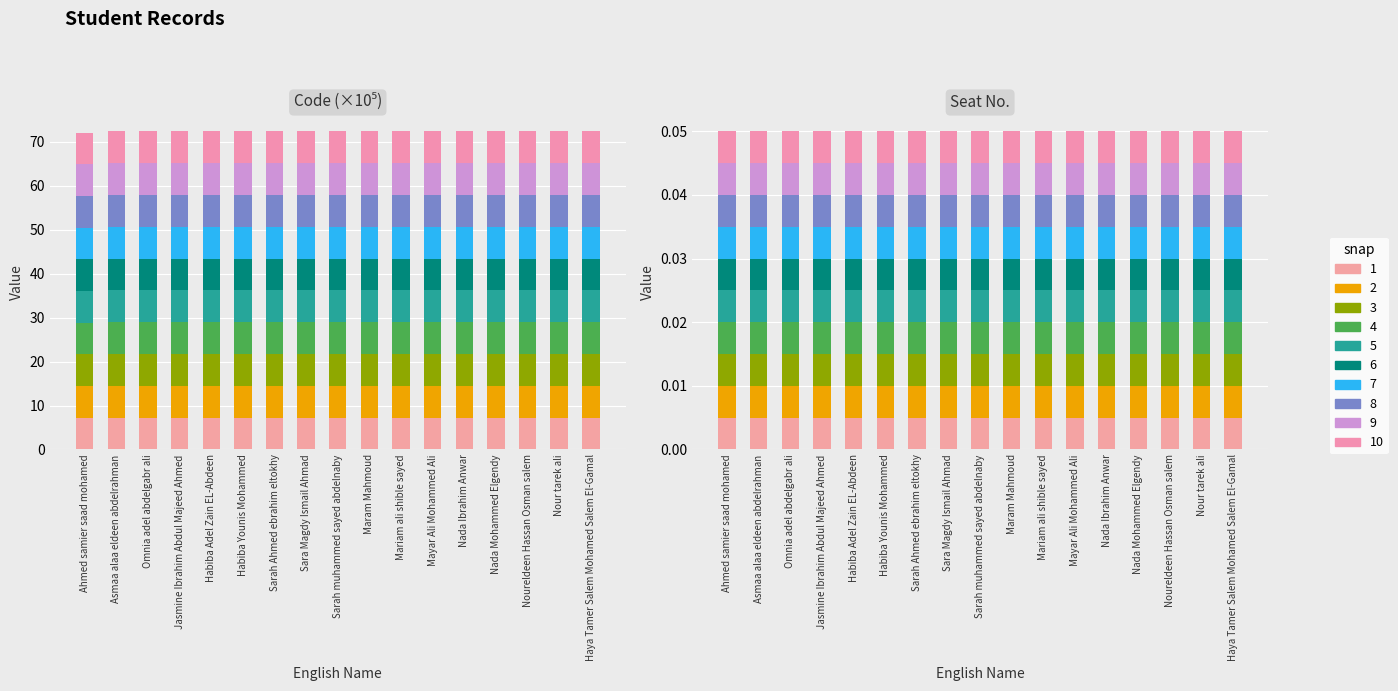

Which label corresponds to the smallest value in the chart?

Ahmed samier saad mohamed